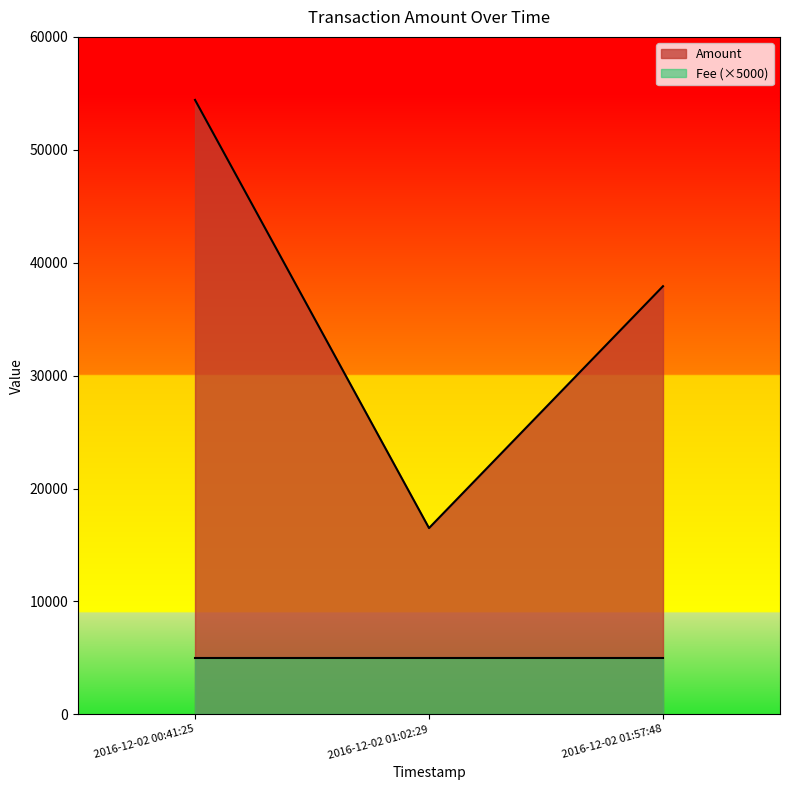

Rank the categories by value from lowest to highest.

2016-12-02 01:02:29, 2016-12-02 01:57:48, 2016-12-02 00:41:25